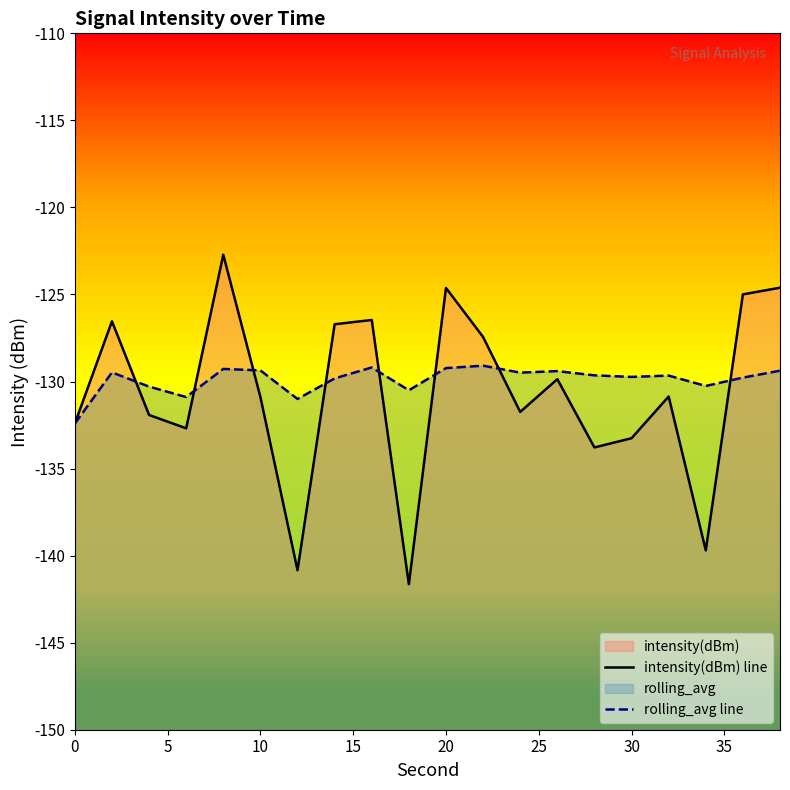

What is the minimum value shown in the chart?

-141.6